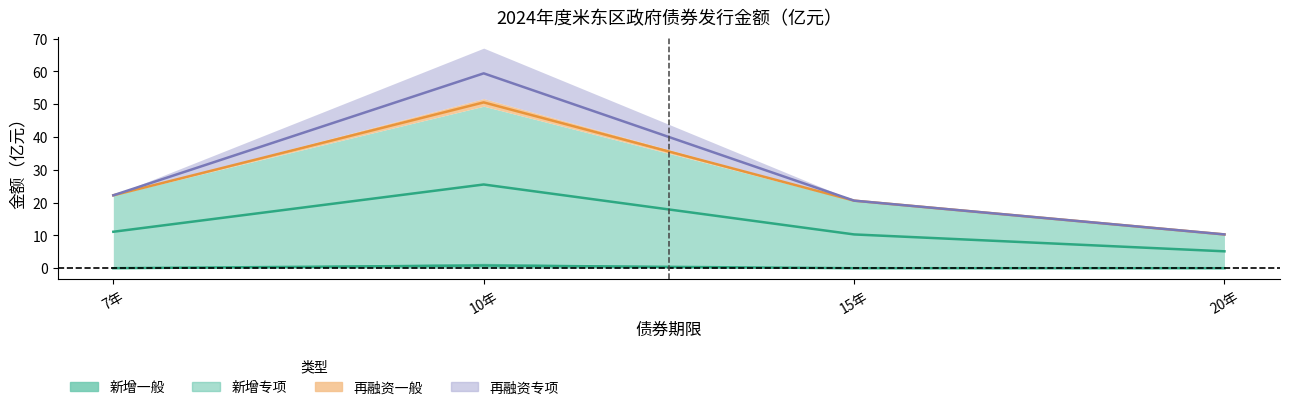

What is the difference between the maximum and second lowest values in the 新增专项 series?

30.0